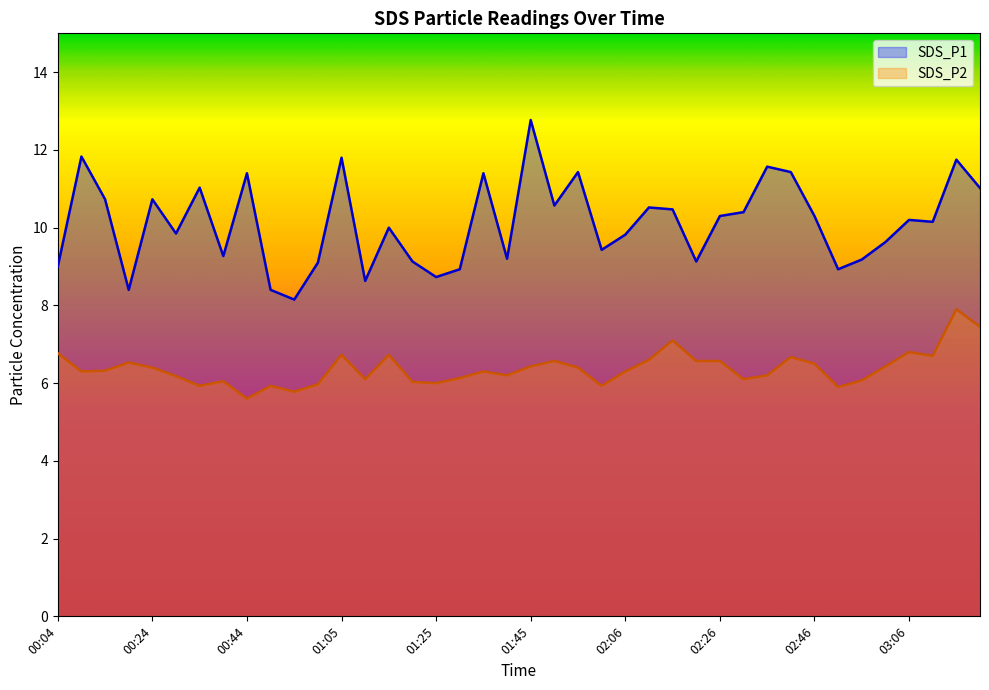

Between 01:40 and 00:34, which is larger?

00:34